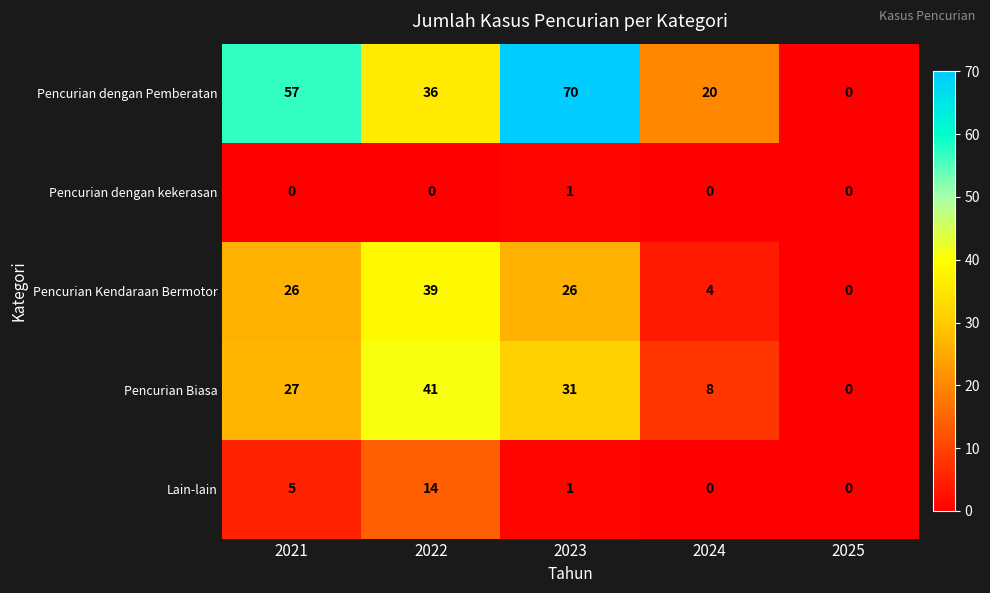

What is the maximum value shown in the chart?

70